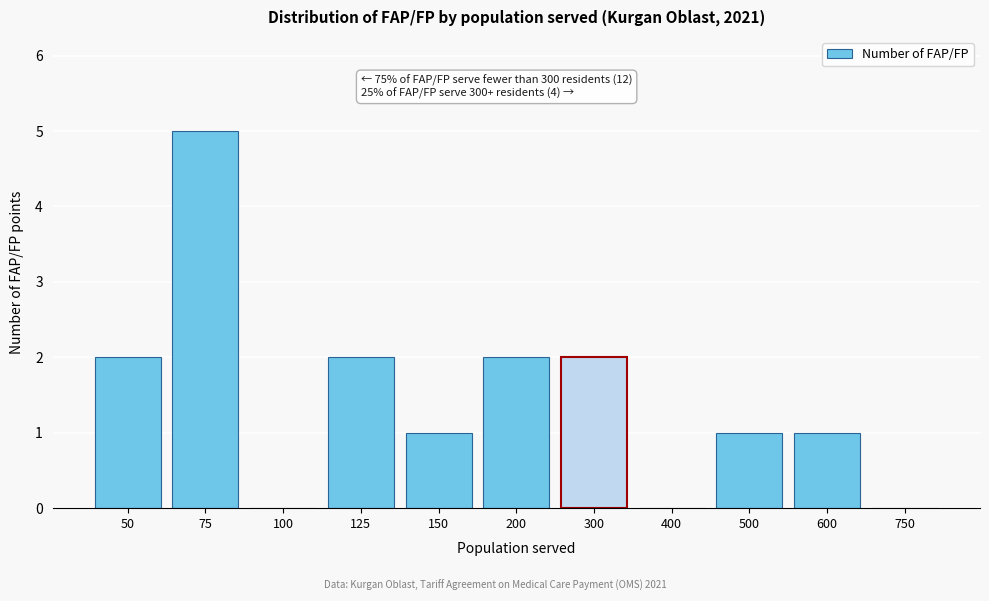

Reading left to right, what are all the values shown in this chart?

50=2	75=5	100=0	125=2	150=1	200=2	300=2	400=0	500=1	600=1	750=0